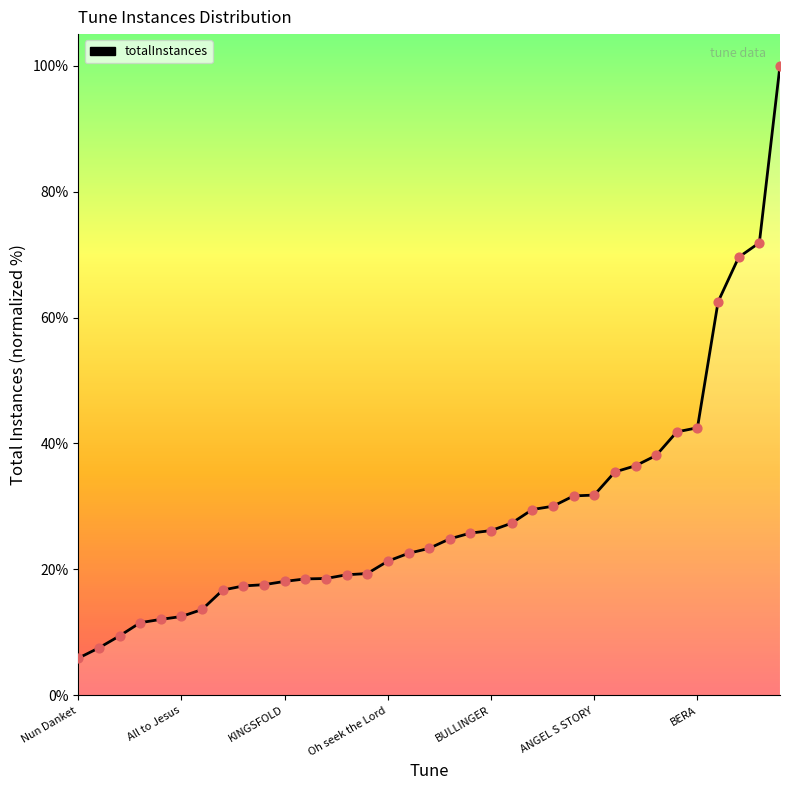

Read the value at Oh seek the Lord.

21.3